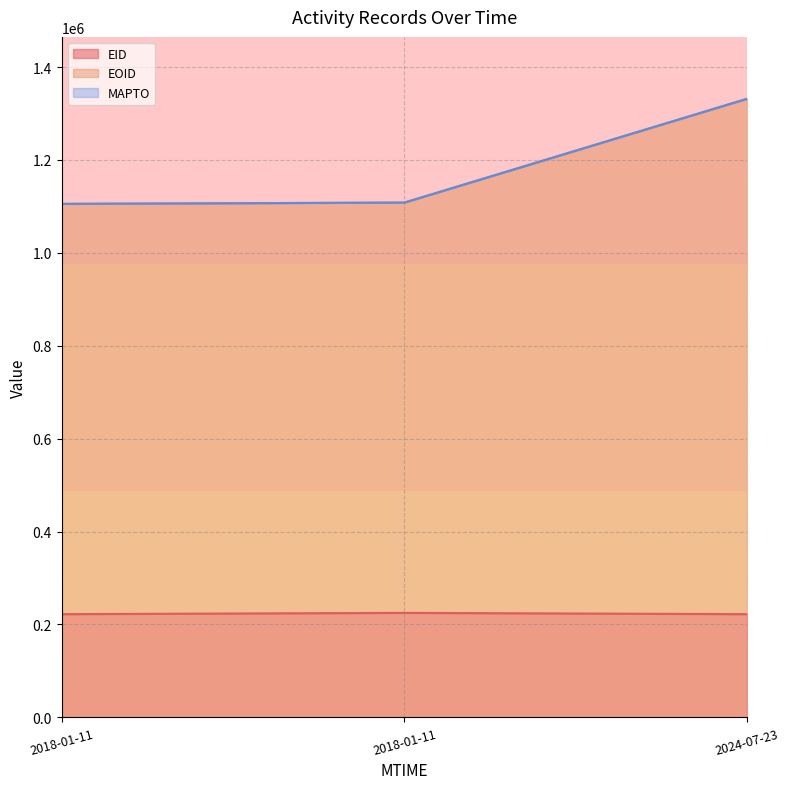

What is the difference between the maximum and minimum values in the EOID series?

226249